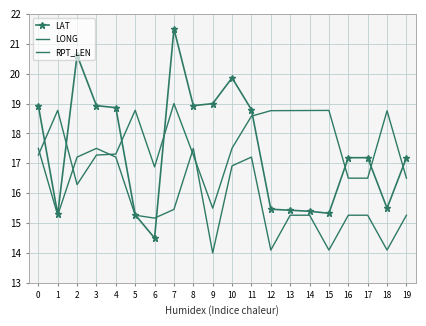

Is the value of RPT_LEN at 8 greater than the value of LONG at 7?

No